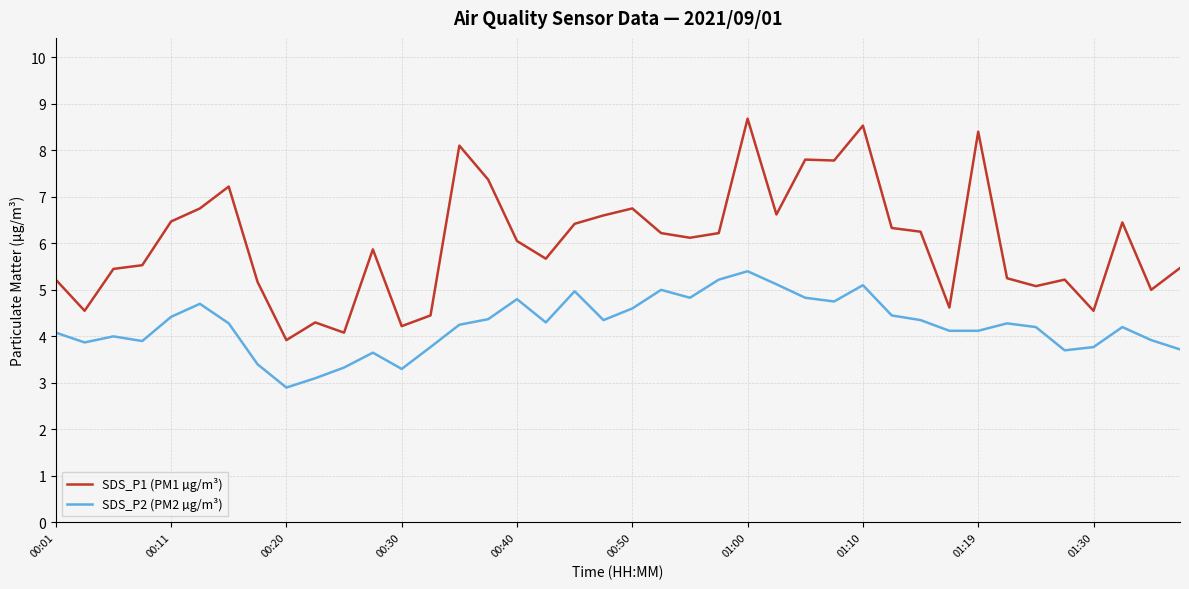

How many values in the SDS_P1 (PM1 µg/m³) series are below 6?

19